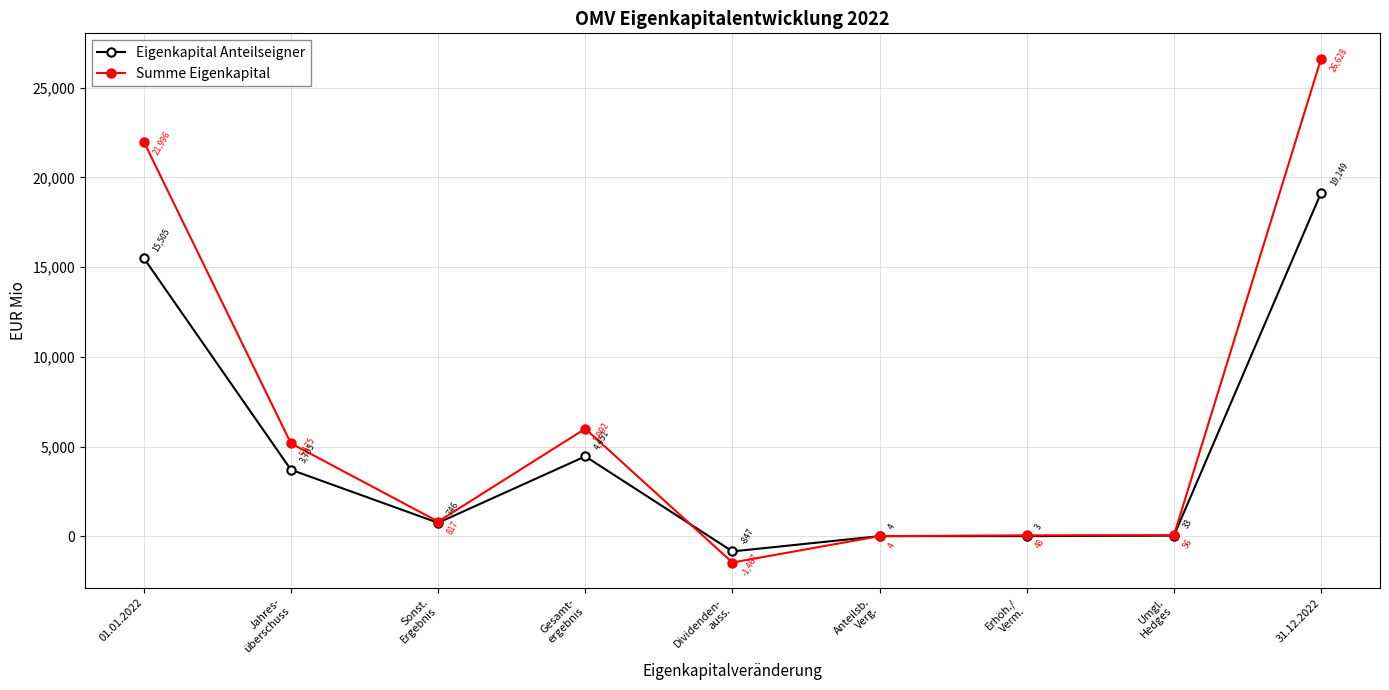

Which series has the largest range (max minus min)?

Summe Eigenkapital